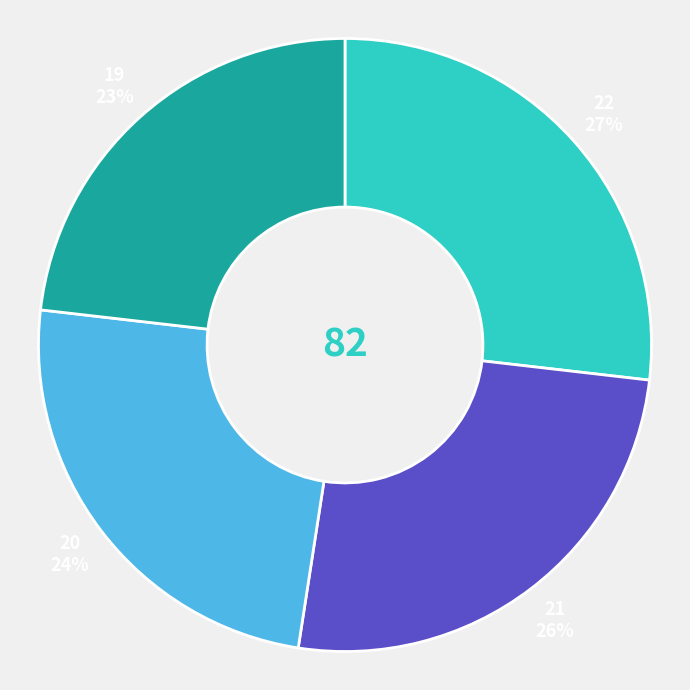

Is there a majority slice in this chart?

No